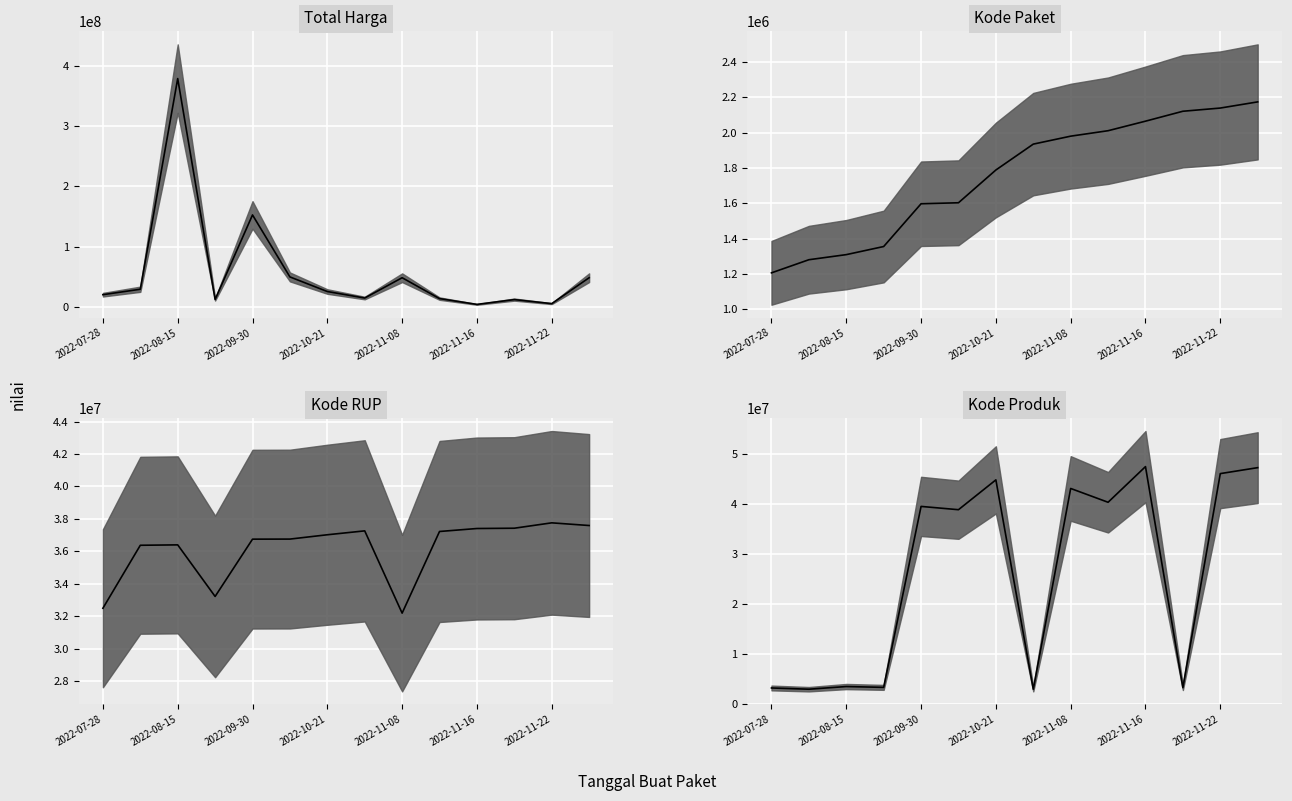

Rank the series at 2022-07-28 from lowest to highest value.

Kode Paket, Kode Produk, Total Harga, Kode RUP